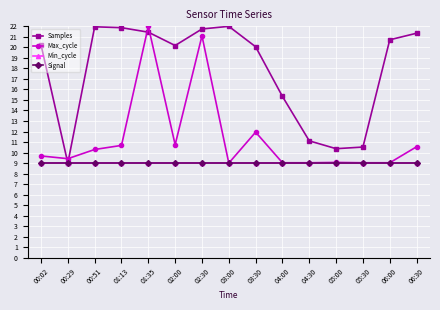

What is the label of the 11th point from the left?

04:30